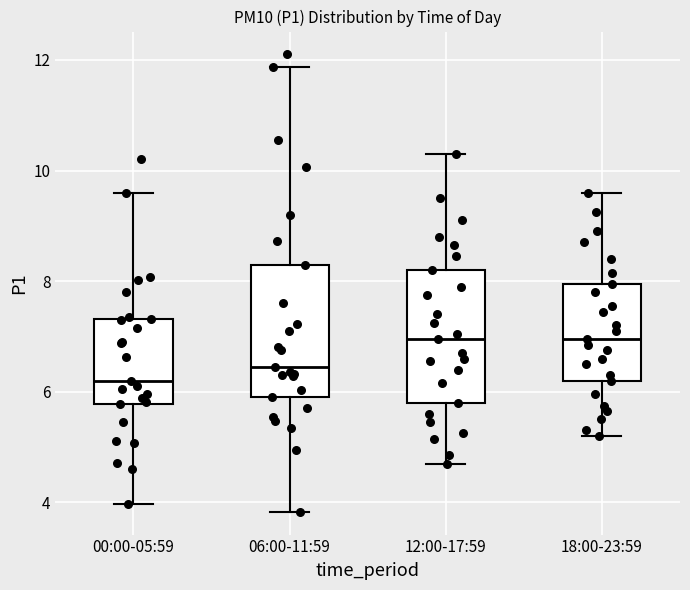

Reading left to right, read every box against the y-axis: the position of its median line, the range the box covers, and the ends of its whiskers. The values are not printed on the chart, so give them approximately, as read against the axis.

00:00-05:59: median 6.2, box 5.8 to 7.4, whiskers 4.0 to 9.6
06:00-11:59: median 6.4, box 6.0 to 8.4, whiskers 3.8 to 11.8
12:00-17:59: median 7.0, box 5.8 to 8.2, whiskers 4.8 to 10.4
18:00-23:59: median 7.0, box 6.2 to 8.0, whiskers 5.2 to 9.6